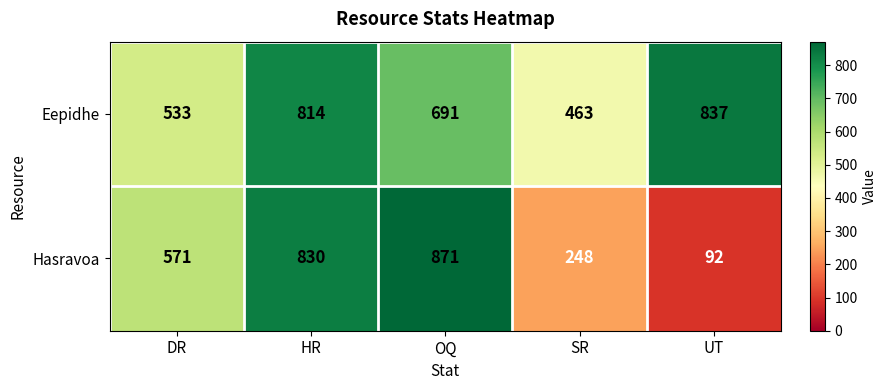

What is the sum of all Eepidhe values?

3338